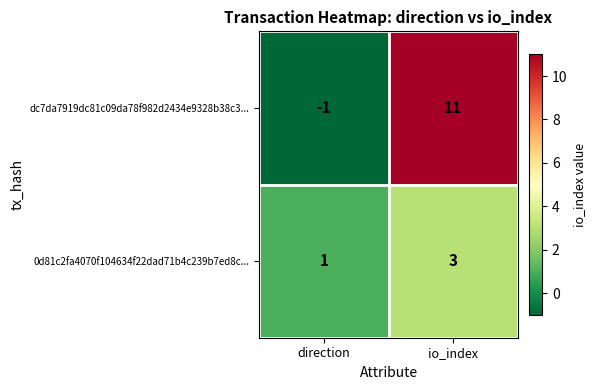

The 0d81c2fa4070f104634f22dad71b4c239b7ed8c... series shows 3 at io_index. True or false?

True